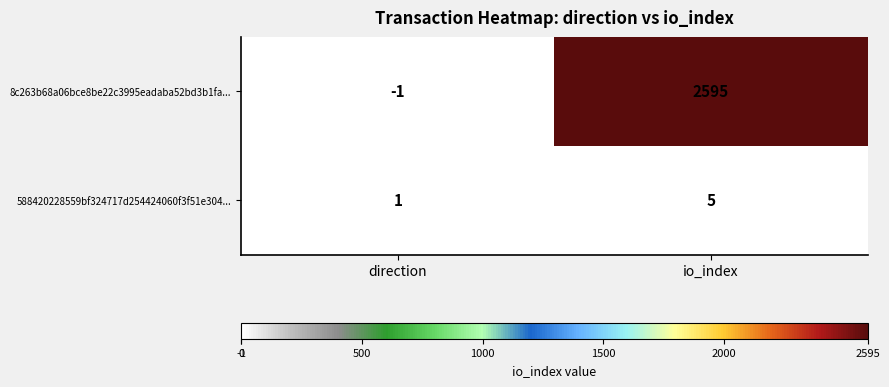

True or false: 588420228559bf324717d254424060f3f51e304... has a value of 2 at io_index.

False